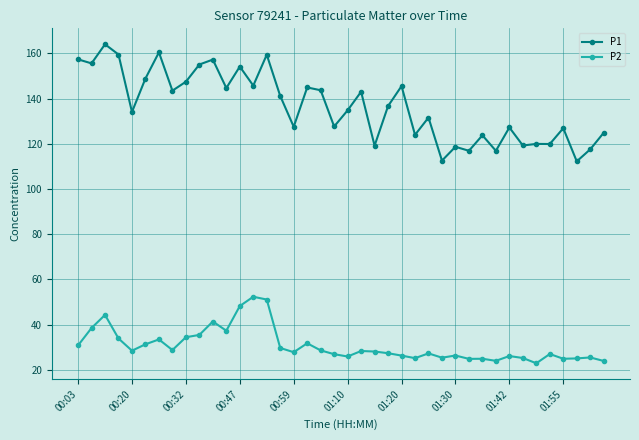

How many series are shown in this chart?

2